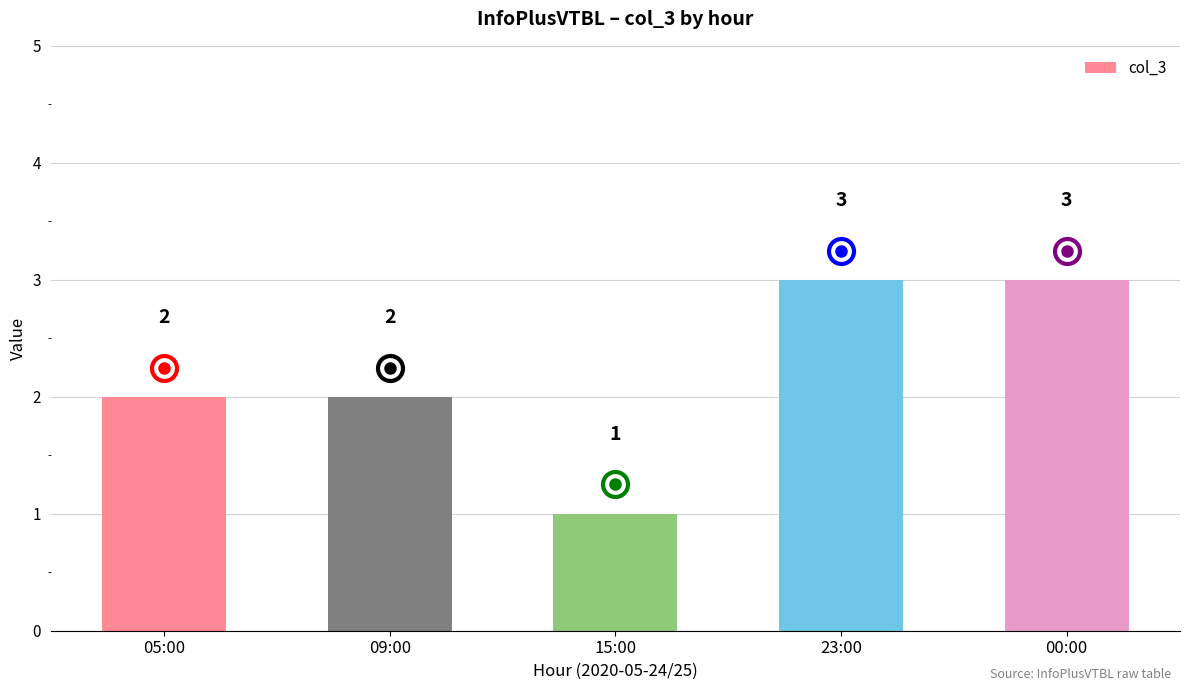

What is the change in value from 05:00 to 23:00?

+1